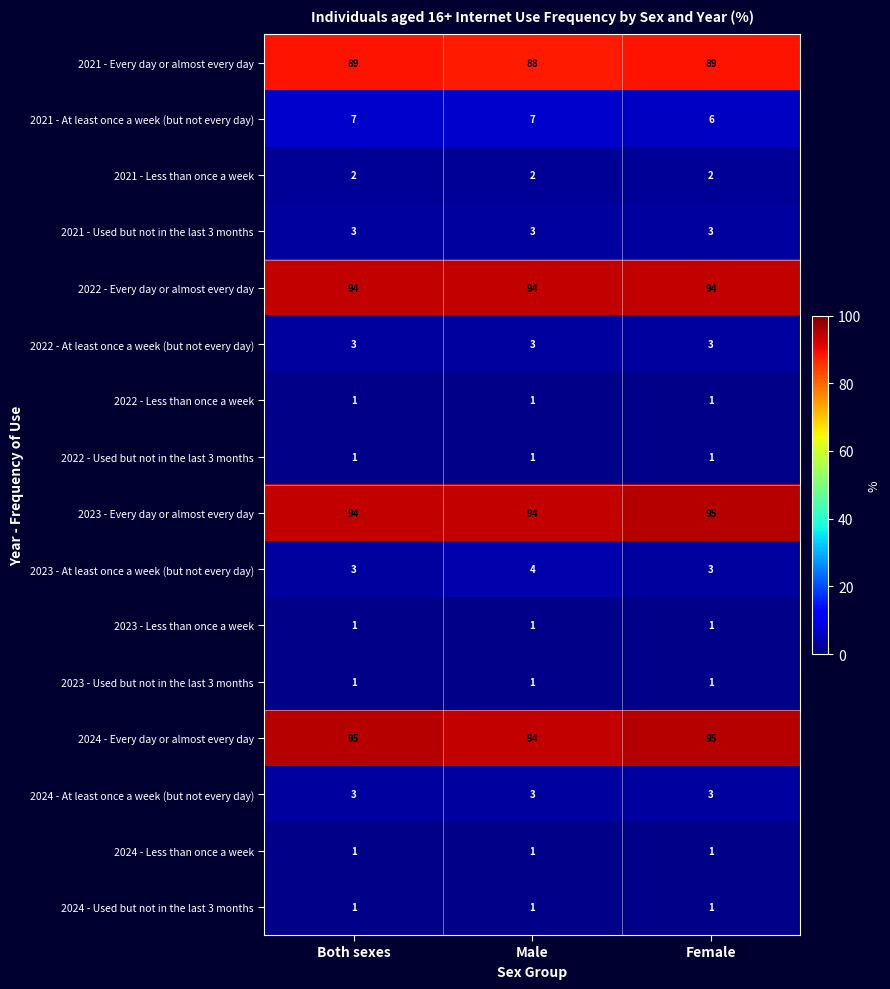

What is the total value across all series at Both sexes?

399